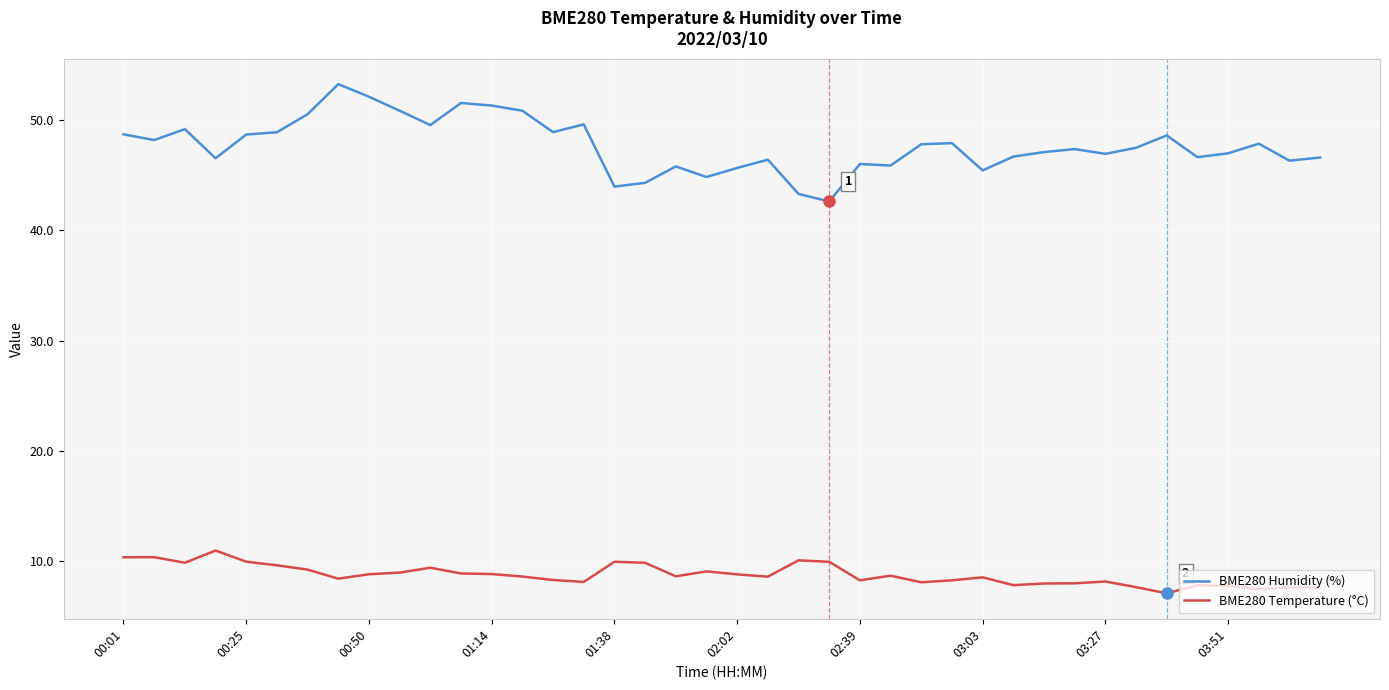

Rank the series by their average value, from lowest to highest.

BME280 Temperature (°C), BME280 Humidity (%)